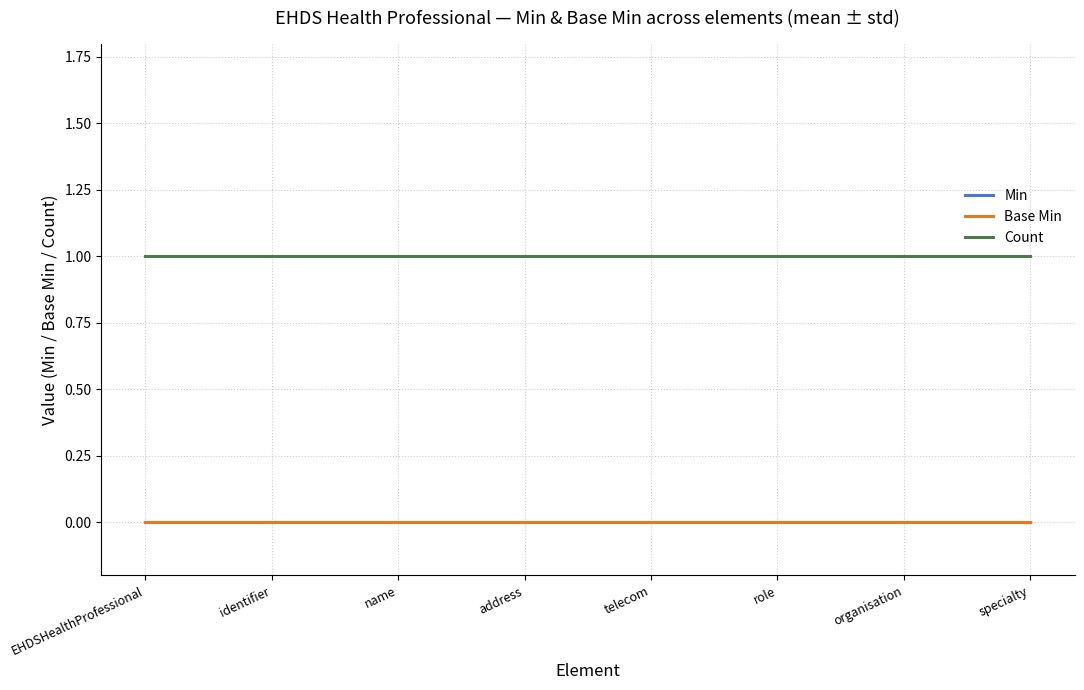

Rank the categories by Count value from highest to lowest.

EHDSHealthProfessional, identifier, name, address, telecom, role, organisation, specialty